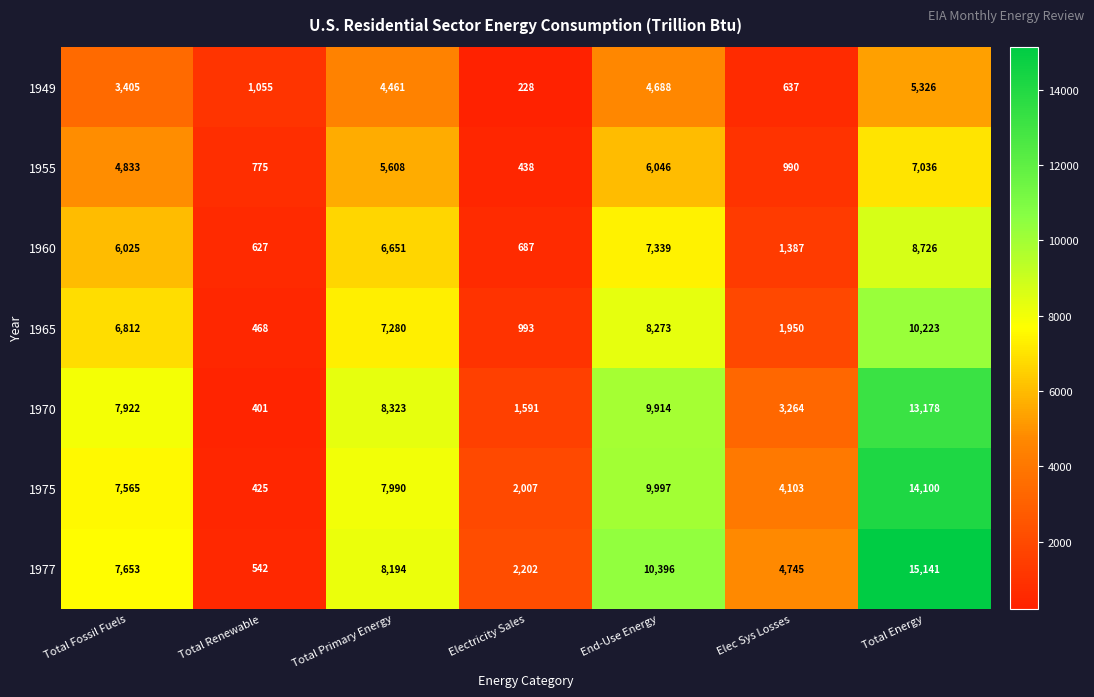

What is the maximum value shown in the chart?

15141